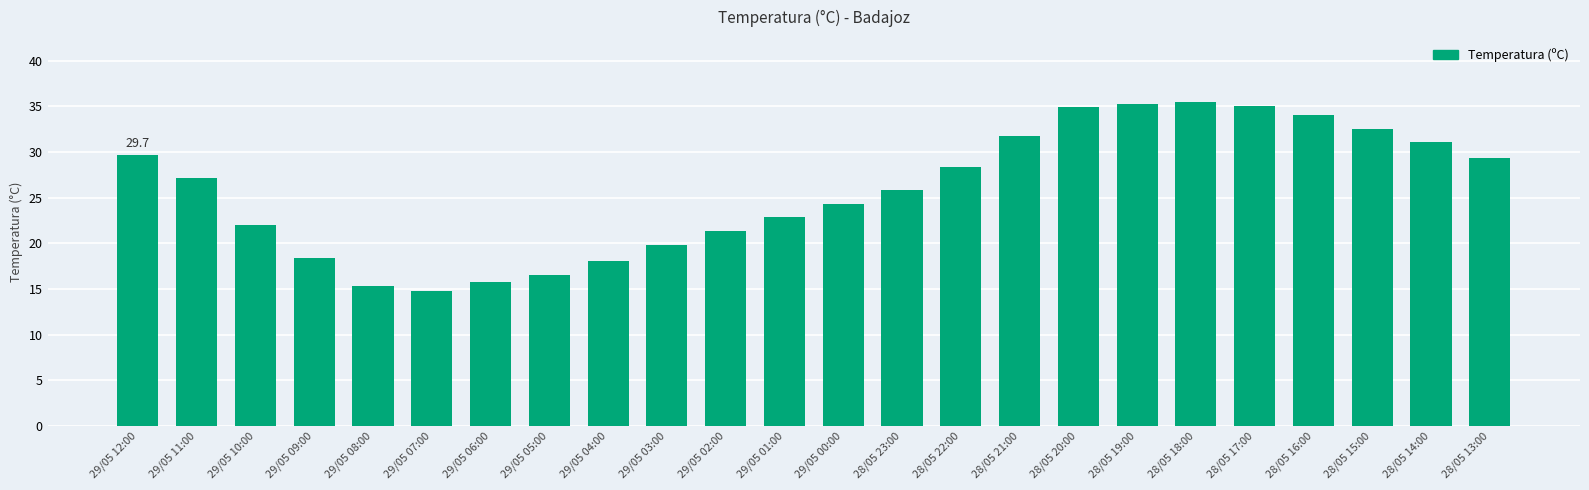

Which has a higher value, 29/05 01:00 or 28/05 20:00?

28/05 20:00